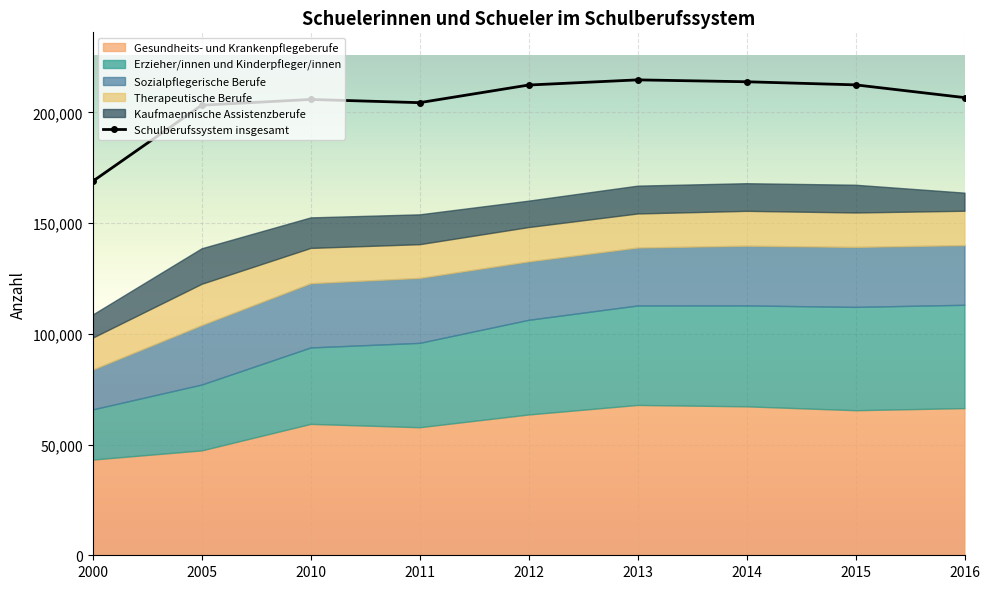

Rank the categories by value from highest to lowest.

2013, 2014, 2015, 2012, 2016, 2010, 2011, 2005, 2000